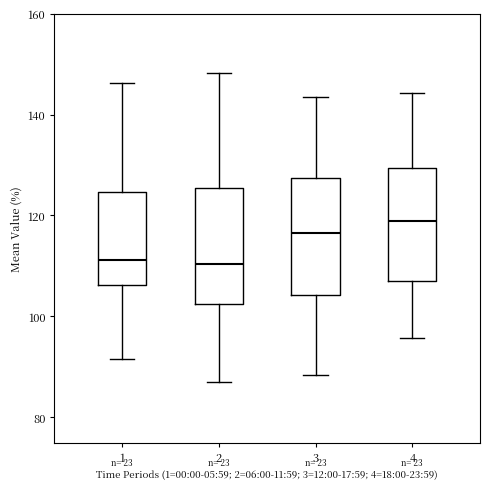

Reading left to right, transcribe this box plot: for each box, give where its median line is, the range the box spans, and where its two whiskers end, as read against the y-axis. The values are not printed on the chart, so give them approximately, as read against the axis.

1: median 112, box 106 to 124, whiskers 92 to 146
2: median 110, box 102 to 126, whiskers 86 to 148
3: median 116, box 104 to 128, whiskers 88 to 144
4: median 118, box 106 to 130, whiskers 96 to 144